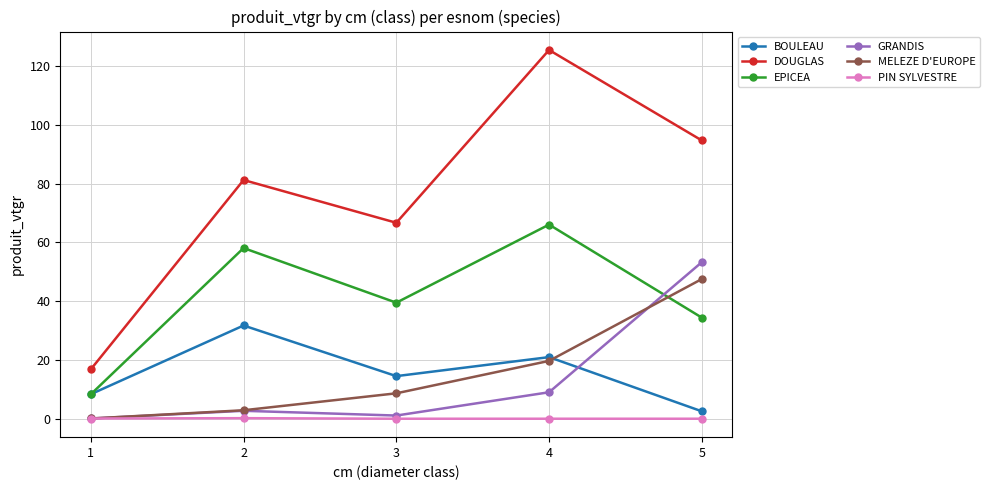

Which series has the largest total across all categories?

DOUGLAS